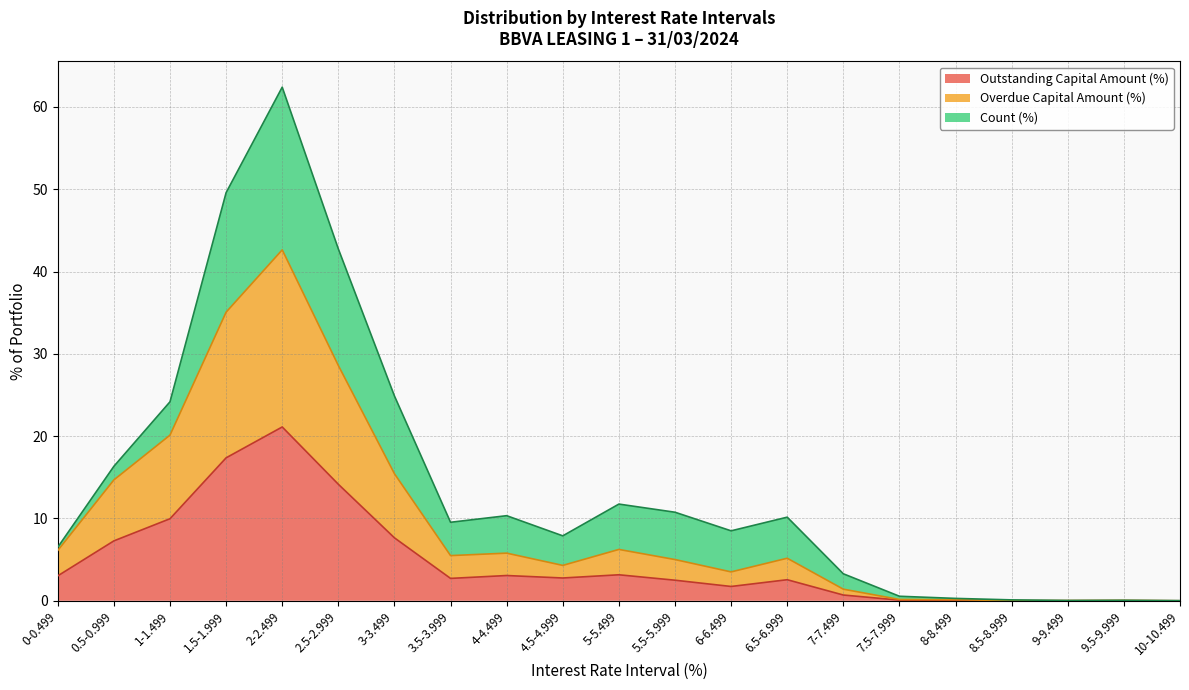

The value of Outstanding Capital Amount (%) at 8.5-8.999 is 0.0. True or false?

True